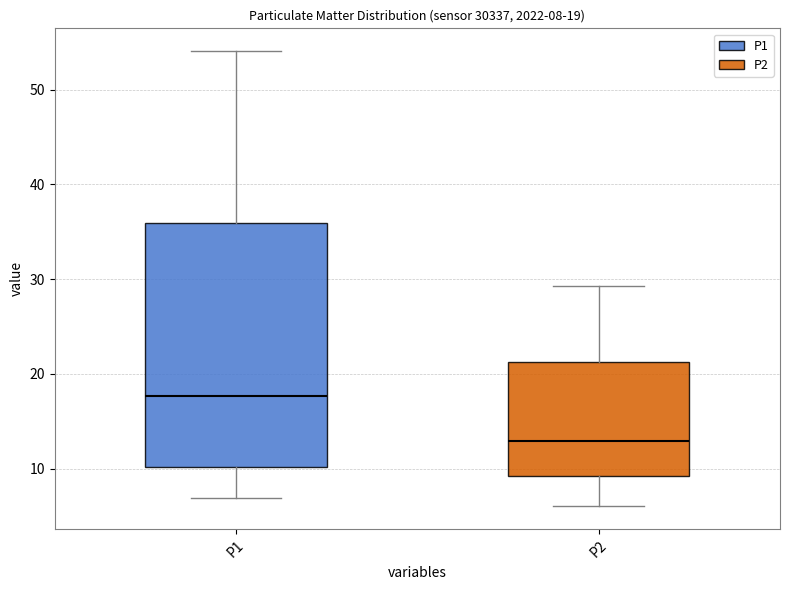

Comparing the boxes themselves (not the whiskers), which one is the tallest?

P1